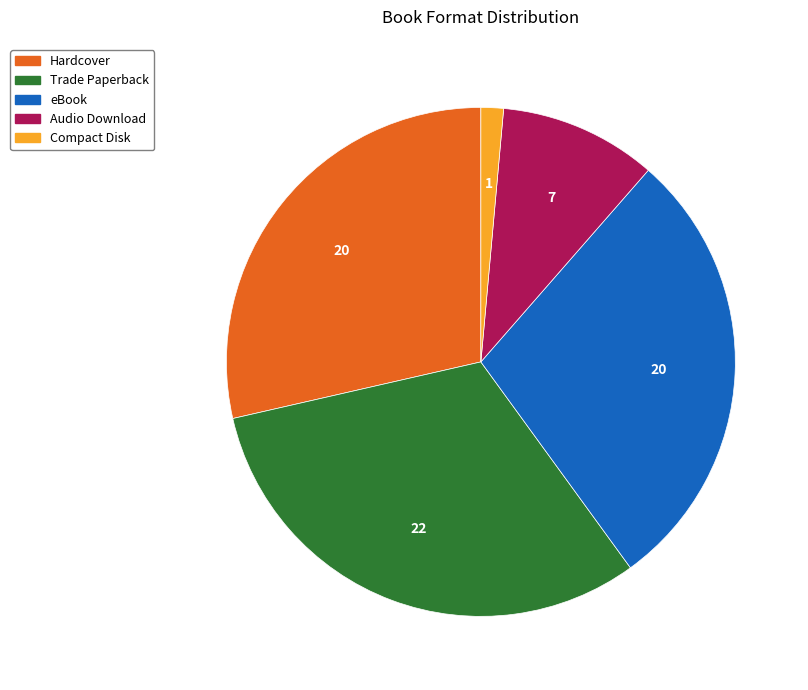

Which category has the smallest portion of the pie?

Compact Disk